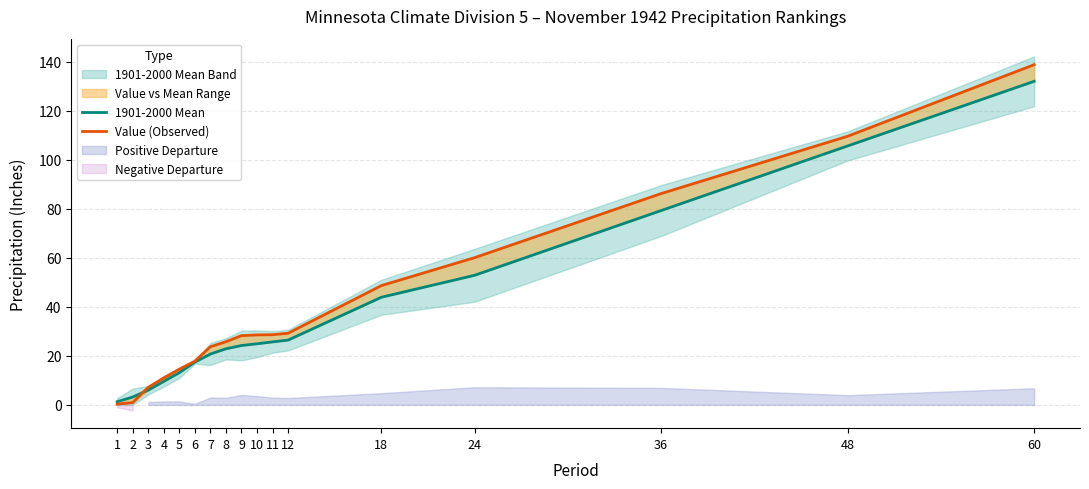

Between 7 and 36, which series saw the biggest shift?

Value (Observed)